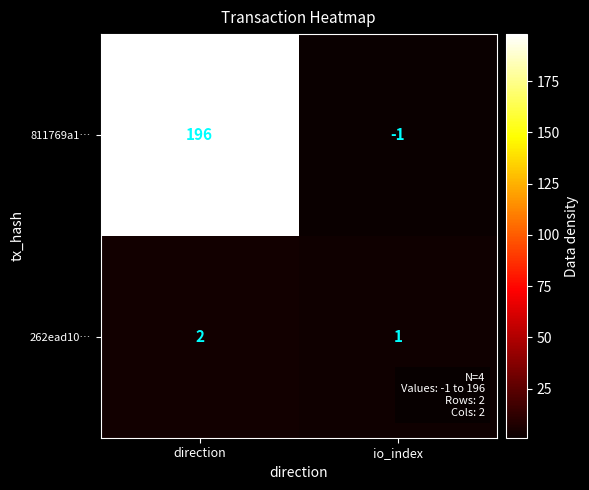

The value of 262ead10… at direction is 2. True or false?

True